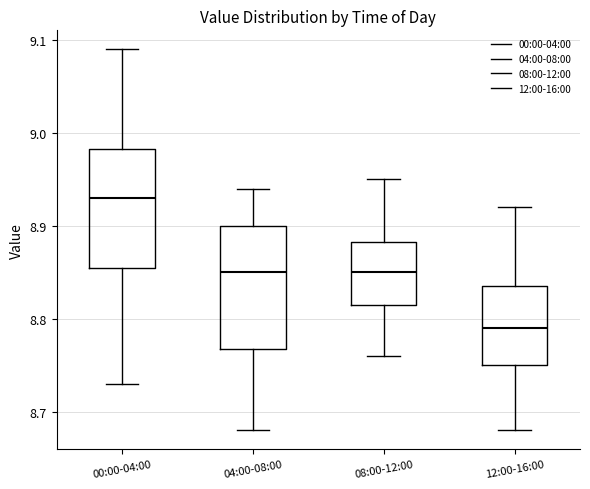

Reading left to right, transcribe this box plot: for each box, give where its median line is, the range the box spans, and where its two whiskers end, as read against the y-axis. The values are not printed on the chart, so give them approximately, as read against the axis.

00:00-04:00: median 8.93, box 8.86 to 8.98, whiskers 8.73 to 9.09
04:00-08:00: median 8.85, box 8.77 to 8.90, whiskers 8.68 to 8.94
08:00-12:00: median 8.85, box 8.82 to 8.88, whiskers 8.76 to 8.95
12:00-16:00: median 8.79, box 8.75 to 8.84, whiskers 8.68 to 8.92